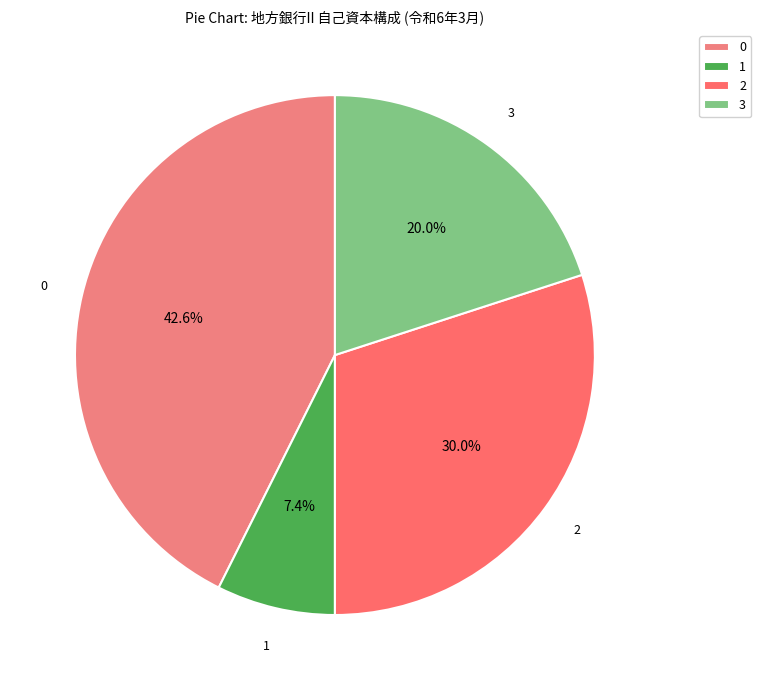

Which has a higher value, 3 or 1?

3